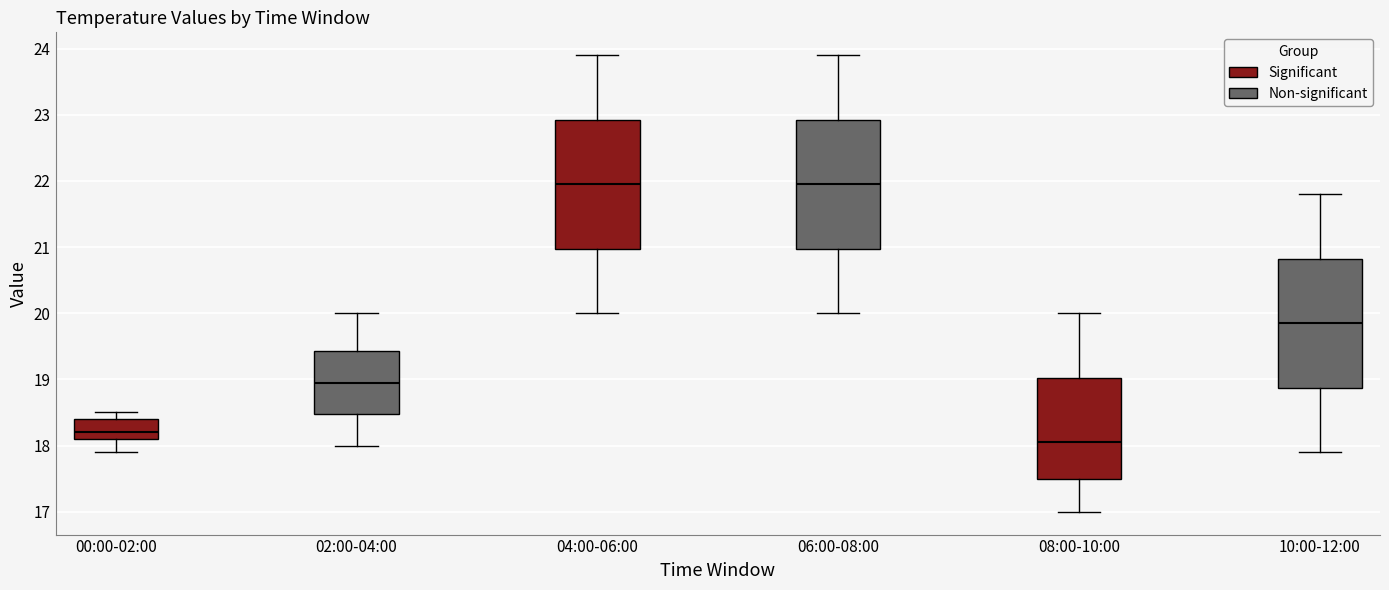

Which box's median line is the lowest?

08:00-10:00